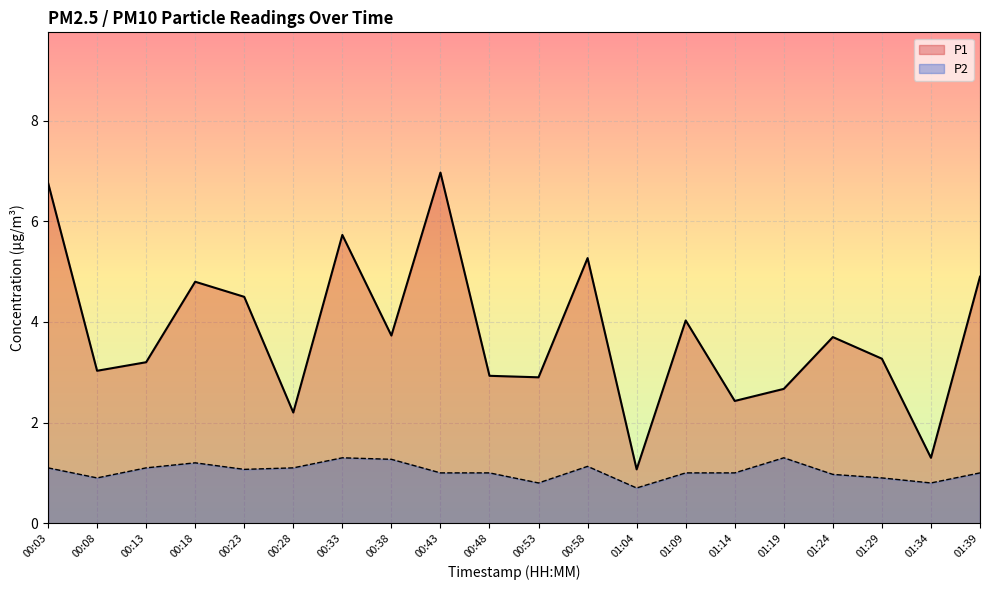

Where is the first local minimum for P2?

00:08